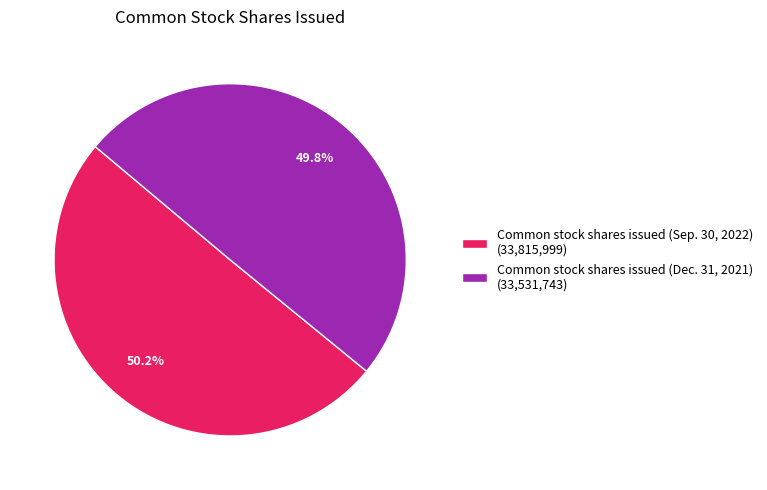

Rank the categories by value from lowest to highest.

Common stock shares issued (Dec. 31, 2021), Common stock shares issued (Sep. 30, 2022)